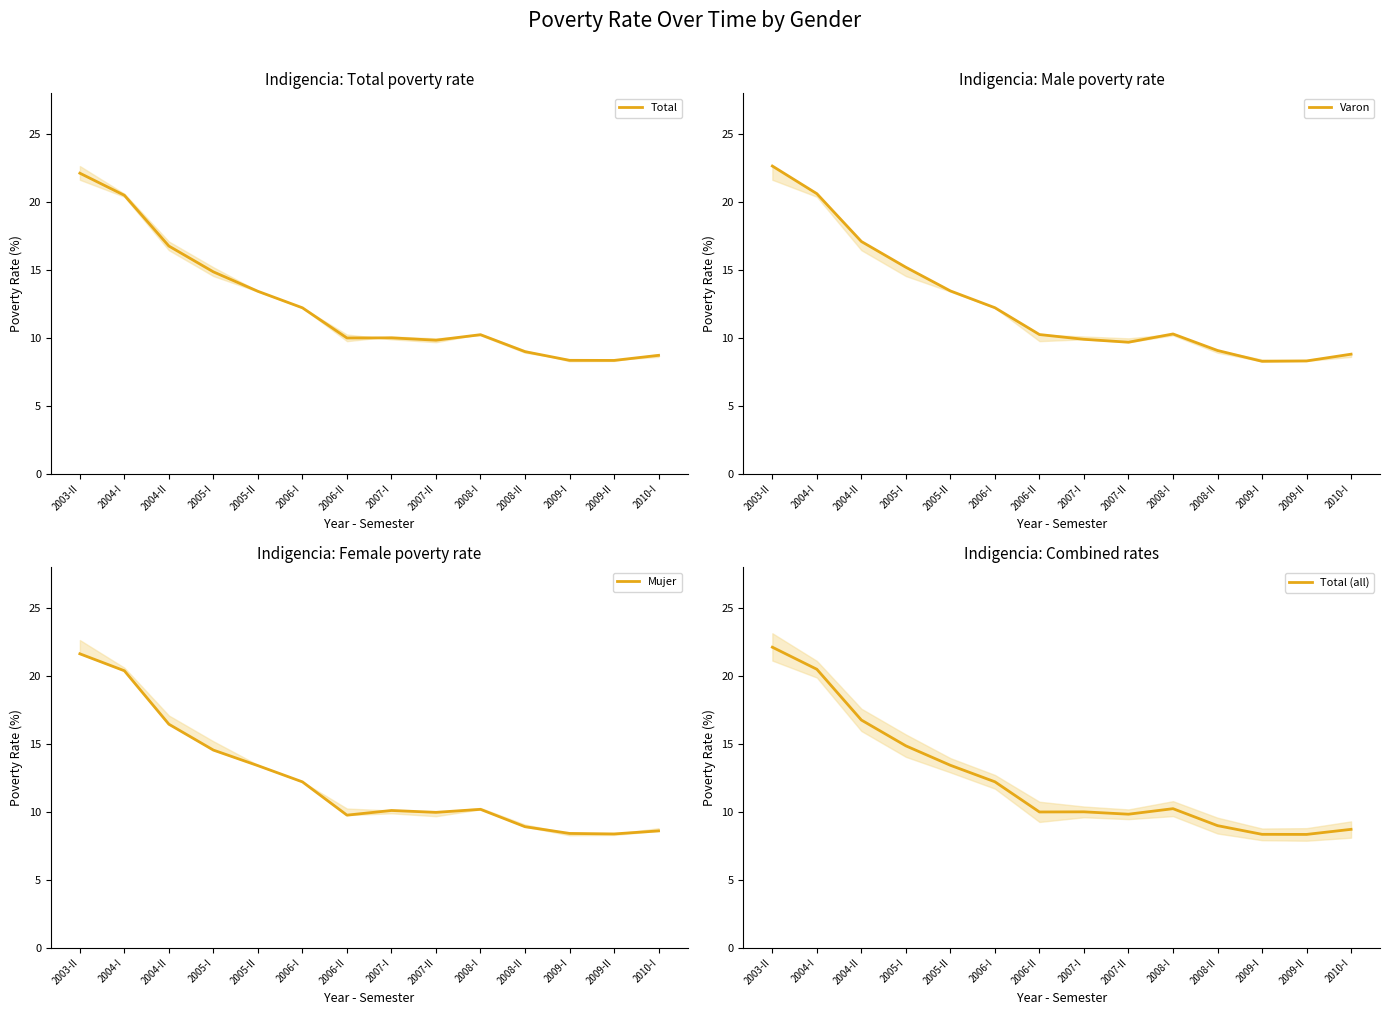

What is the total value across all series at 2008-I?

40.9